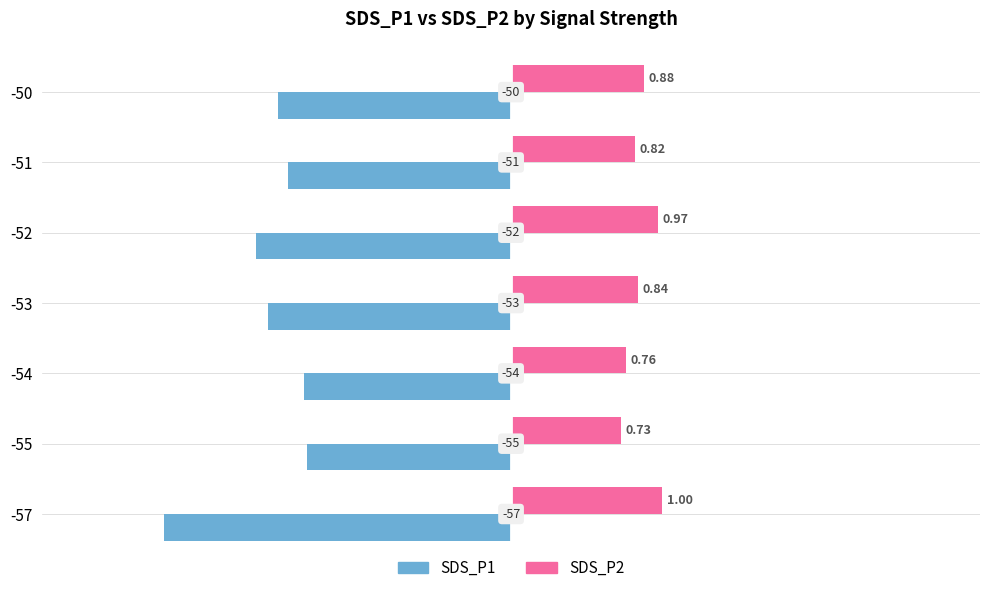

What are all the series names shown in the legend?

SDS_P1, SDS_P2